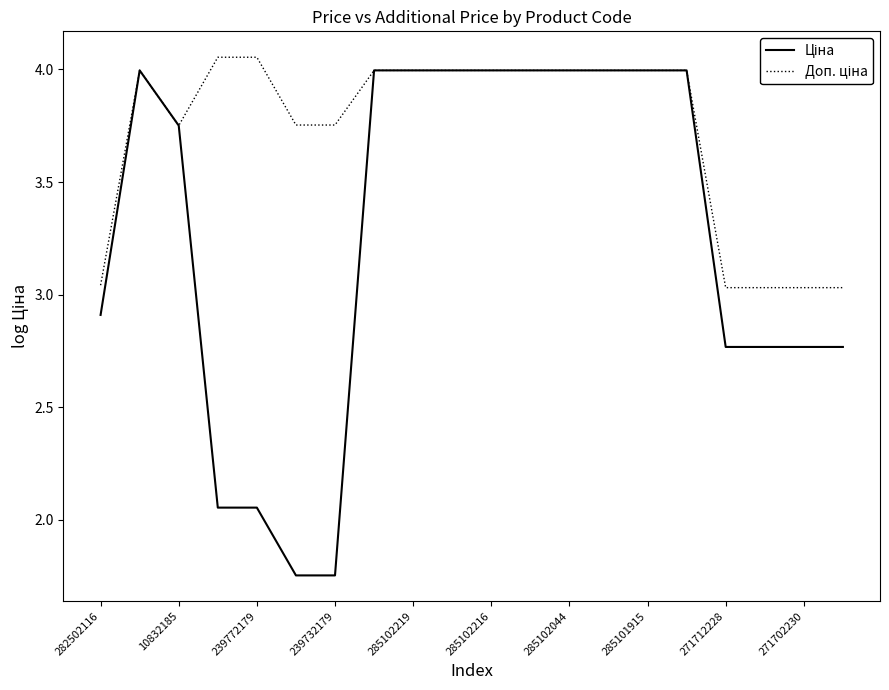

How many interior local valleys does the Доп. ціна series have?

1